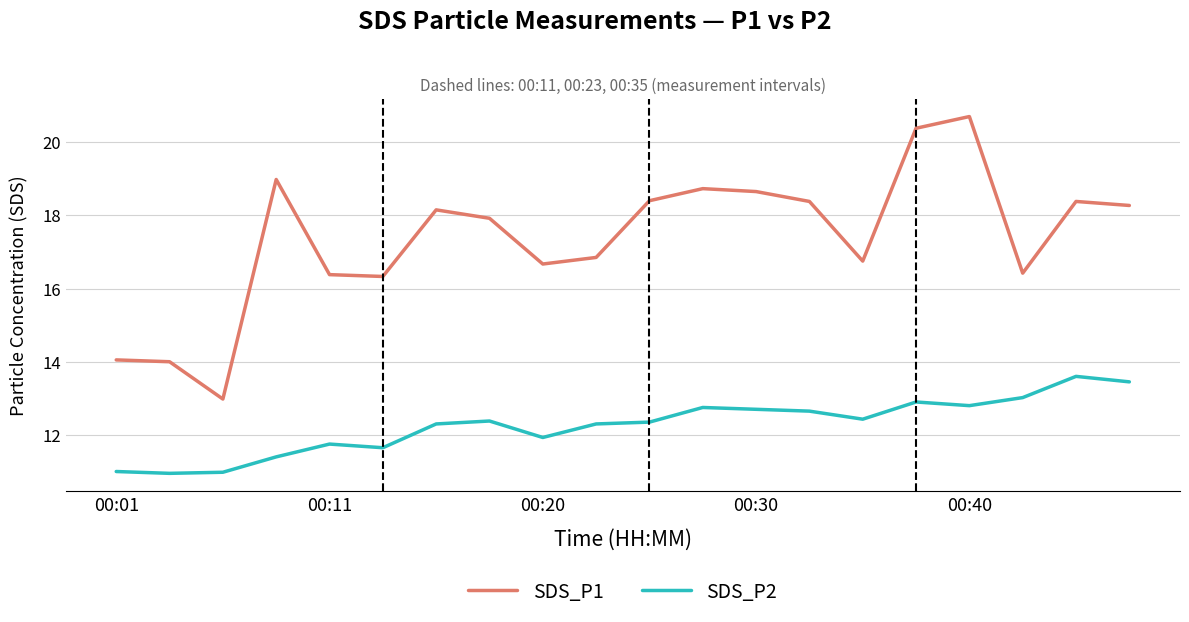

What is the difference between the maximum and minimum values in the SDS_P1 series?

7.7